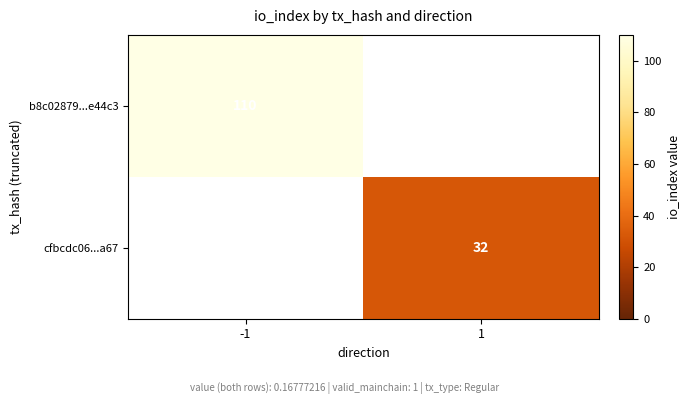

True or false: b8c02879...e44c3 has a value of 182 at -1.

False